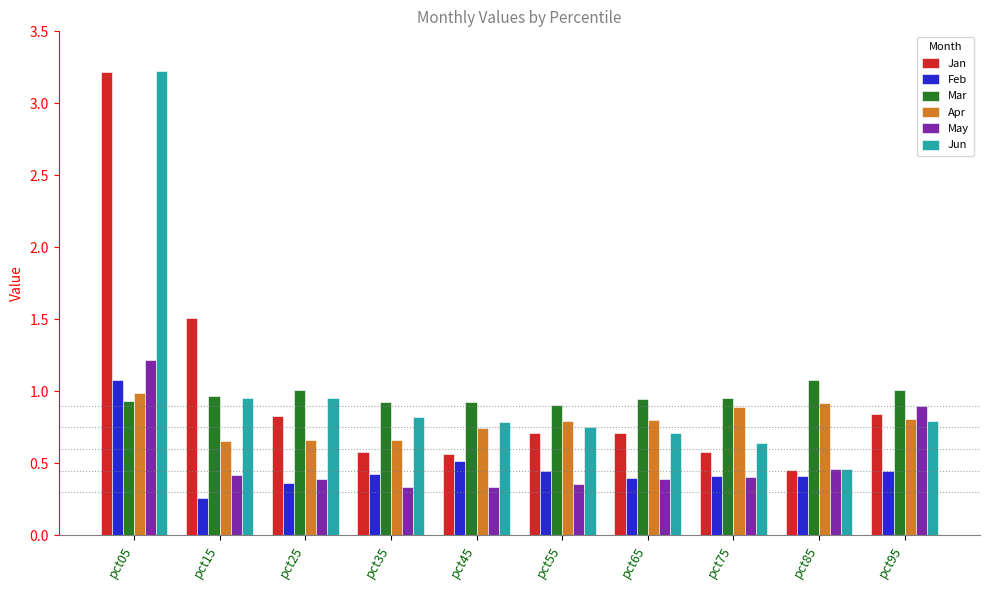

How many distinct data groups are displayed?

6